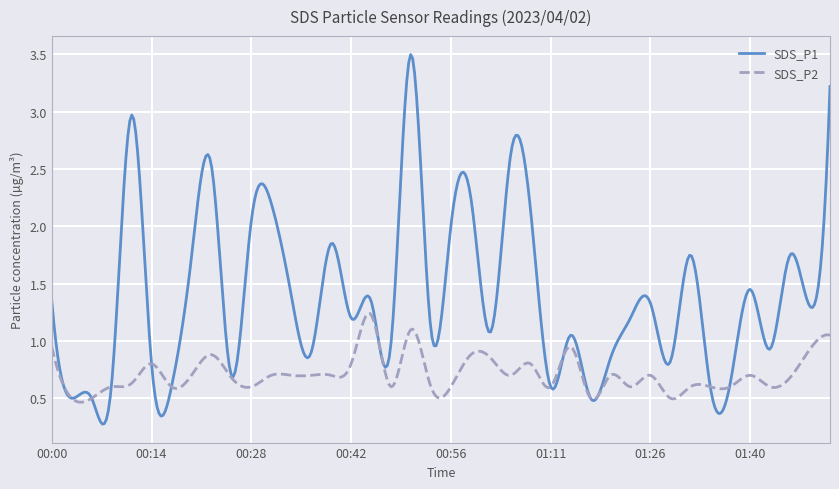

List the series in order of their peak value, highest first.

SDS_P1, SDS_P2